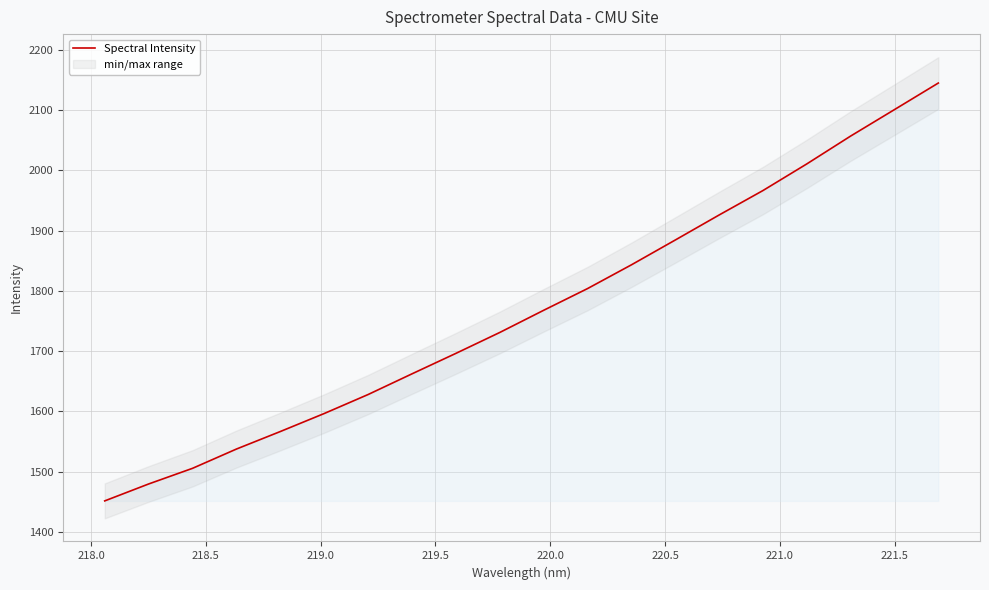

What is the difference between the second highest and minimum values?

649.1